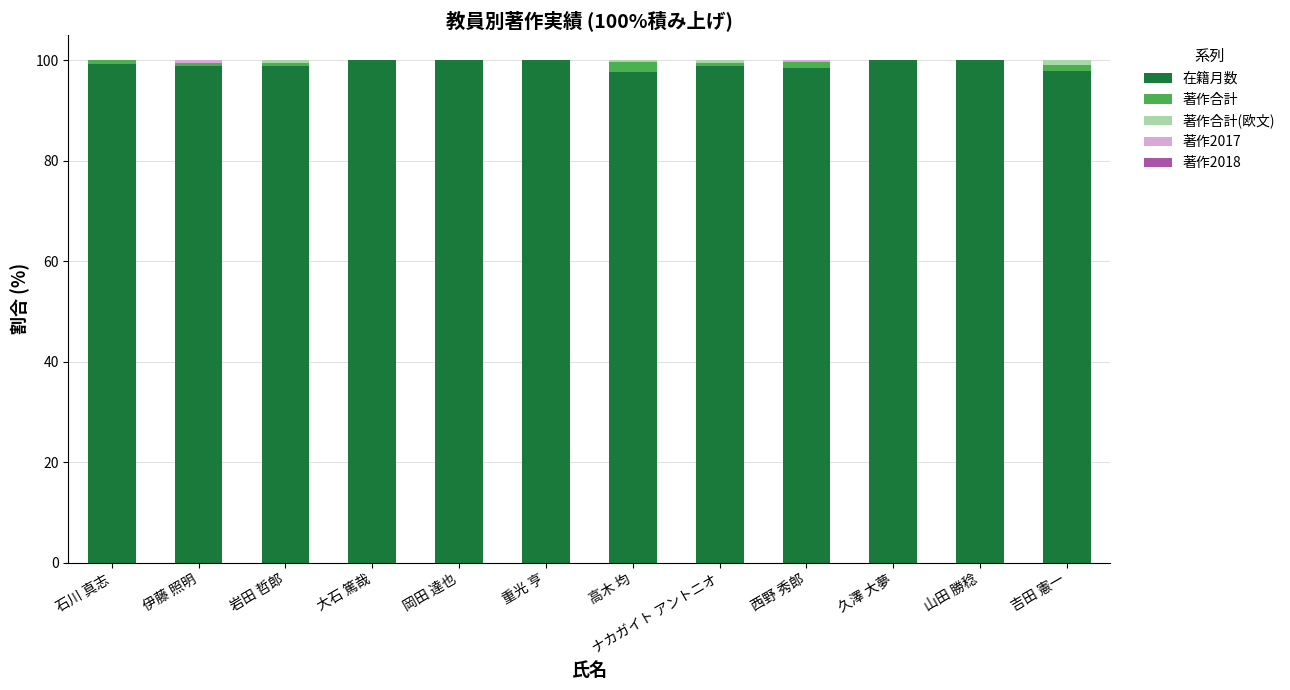

True or false: 在籍月数 has a value of 135.3 at 大石 篤哉.

False